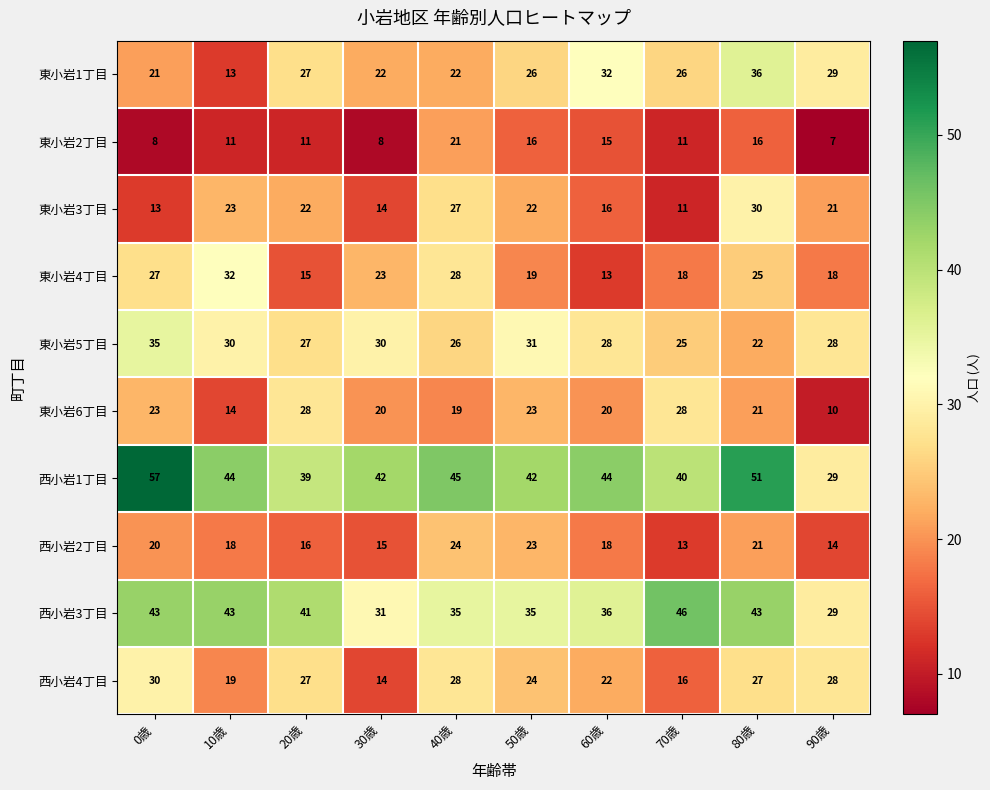

Rank the series at 0歳 from highest to lowest value.

西小岩1丁目, 西小岩3丁目, 東小岩5丁目, 西小岩4丁目, 東小岩4丁目, 東小岩6丁目, 東小岩1丁目, 西小岩2丁目, 東小岩3丁目, 東小岩2丁目